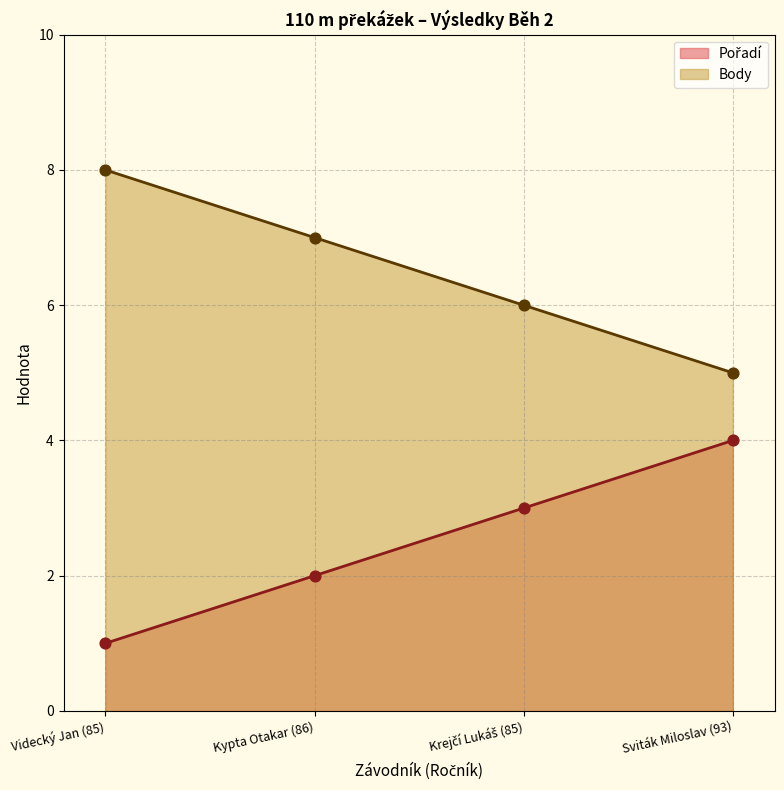

Which series reaches the maximum Y coordinate?

Body